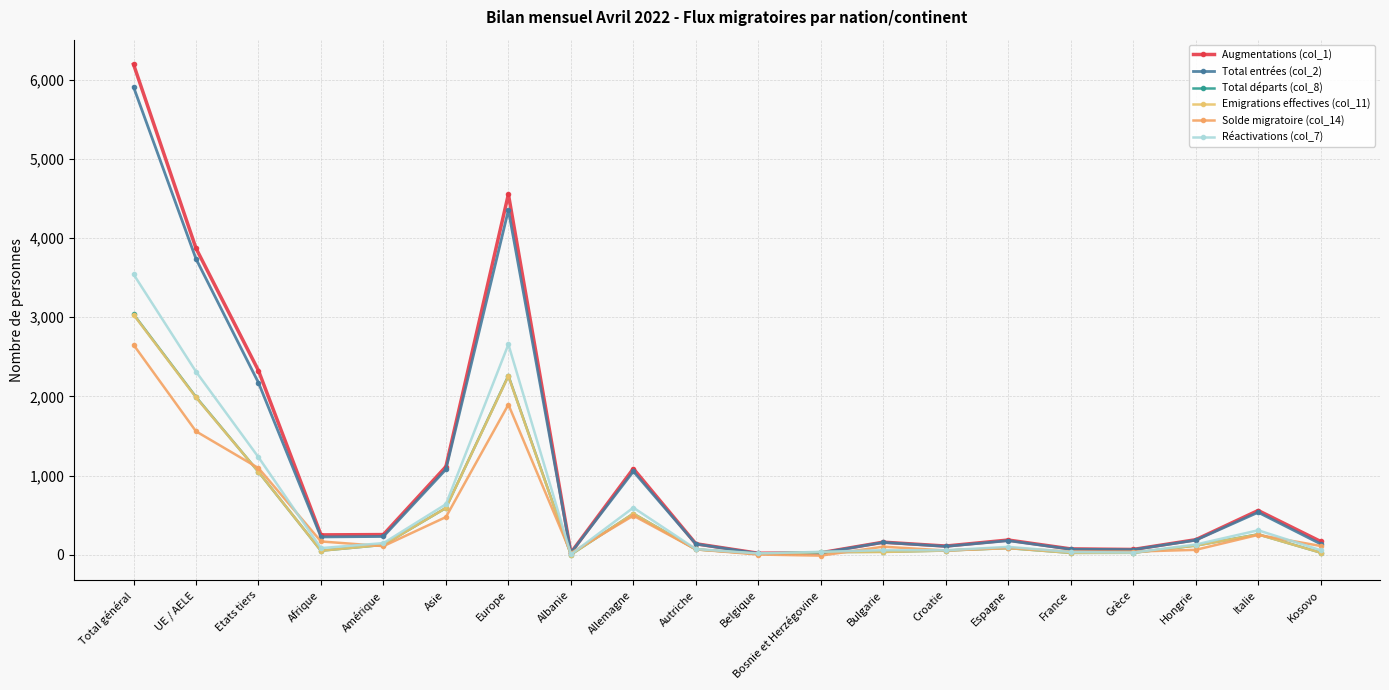

What value does the Solde migratoire (col_14) series have at Kosovo?

110